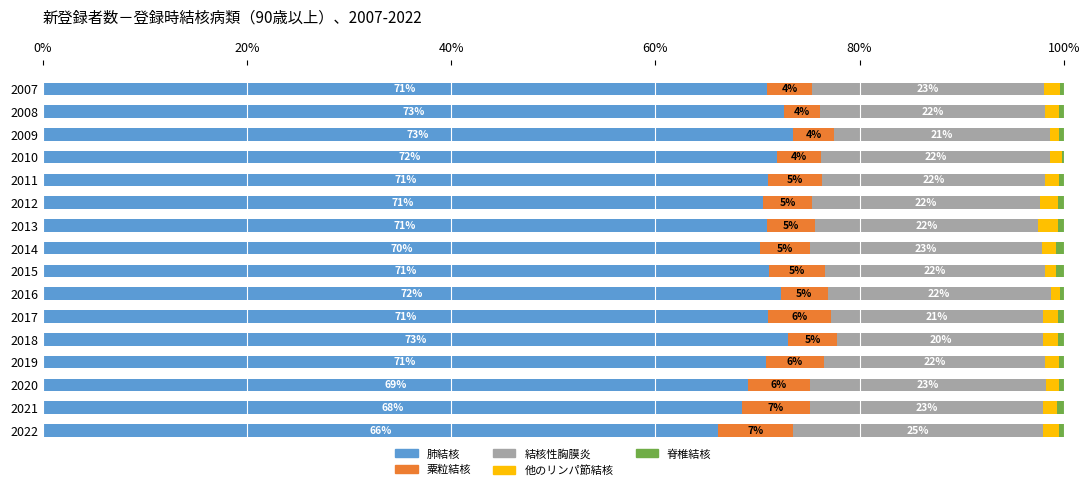

The value of 肺結核 at 2016 is 120.7. True or false?

False